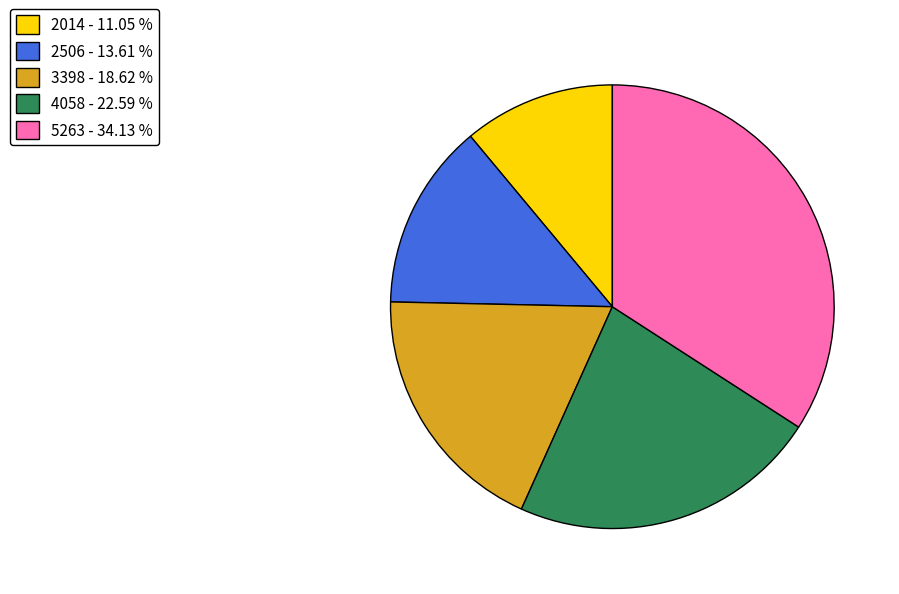

Is the sum of 2014 and 2506 greater than half?

No